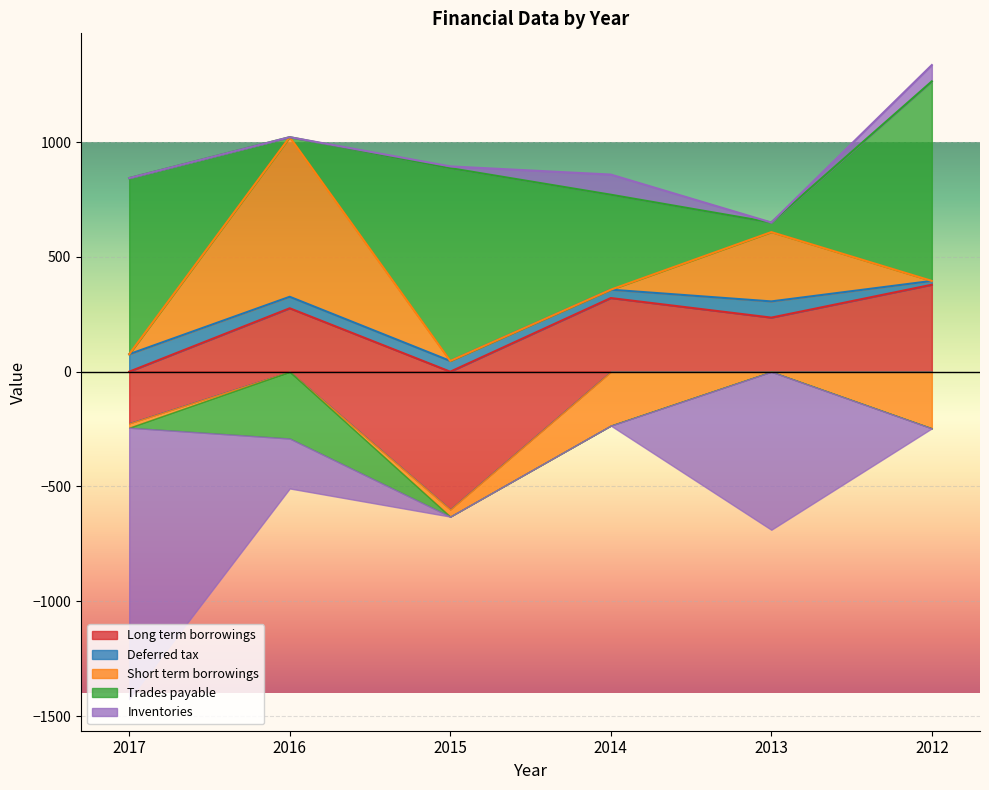

What is the spread (max minus min) of values at 2015?

1439.6